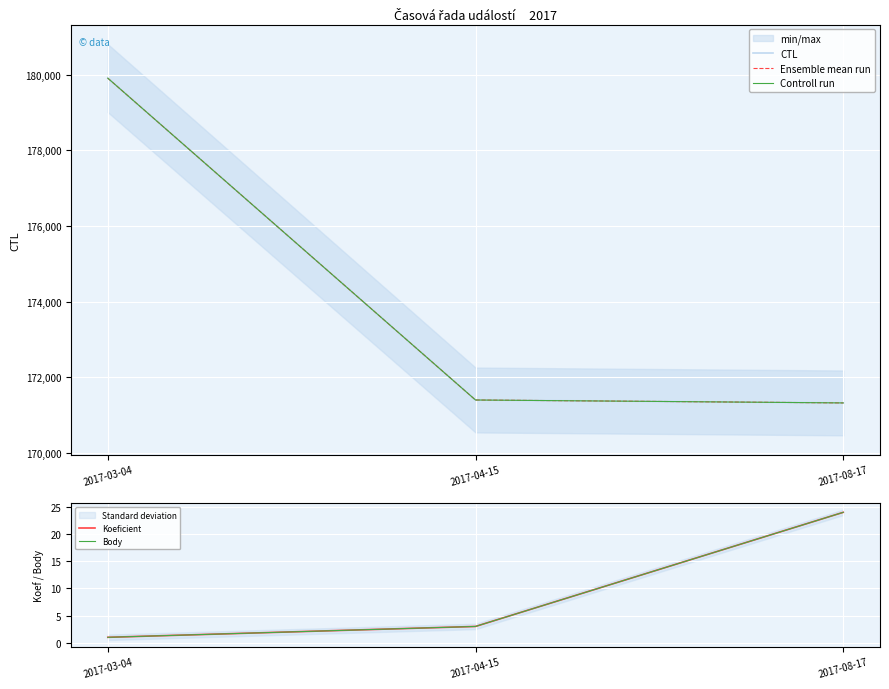

What is the value of the Koeficient point at the 2nd from the left?

3